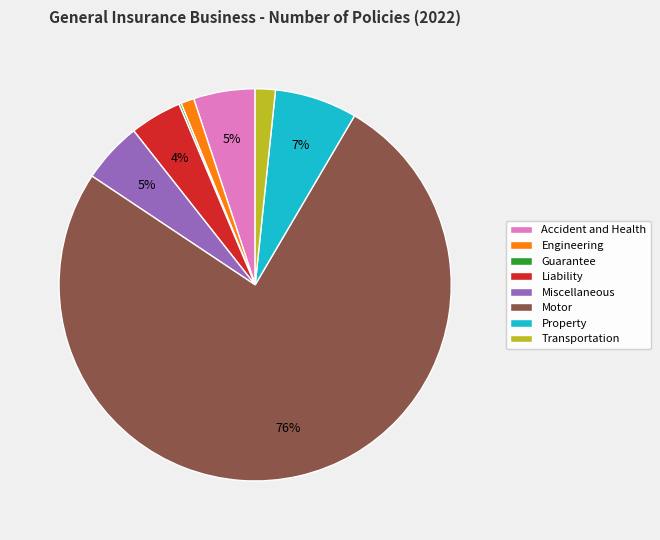

To the nearest percent, what is the difference between the Engineering and Transportation slice percentages?

1%